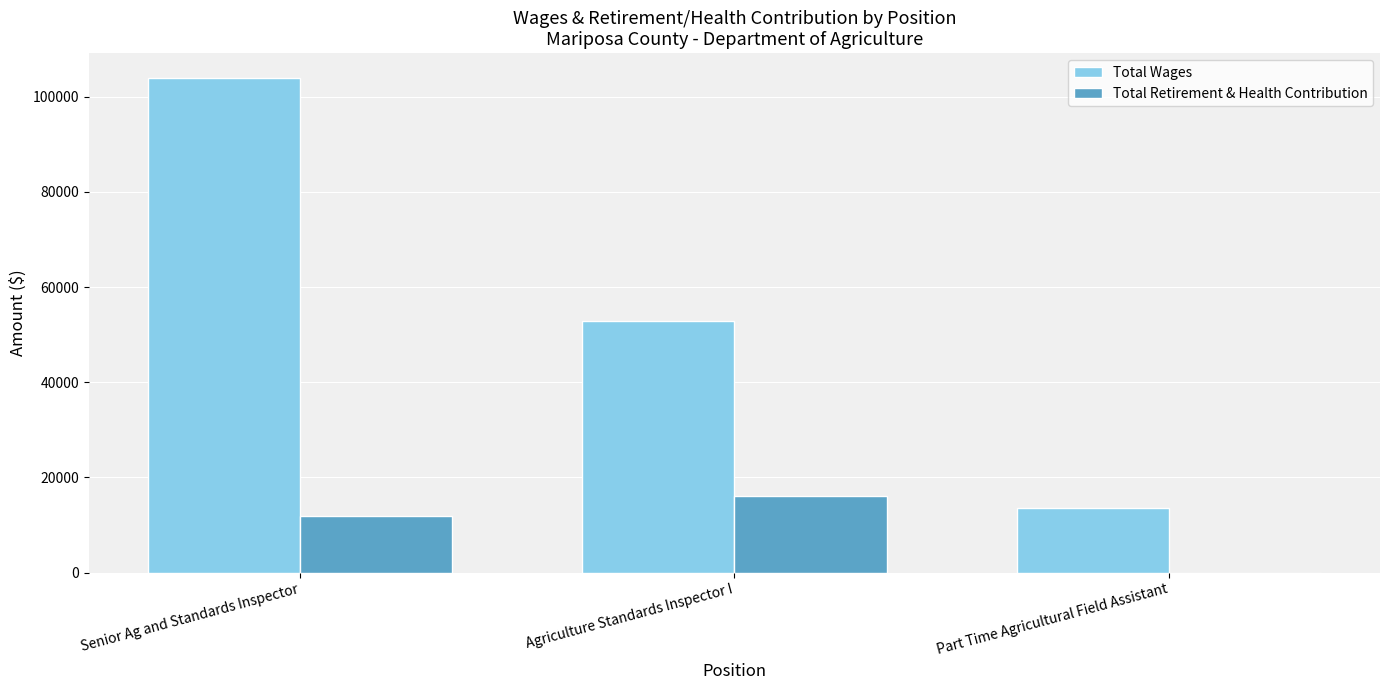

True or false: Total Retirement & Health Contribution has a value of 6314 at Part Time Agricultural Field Assistant.

False